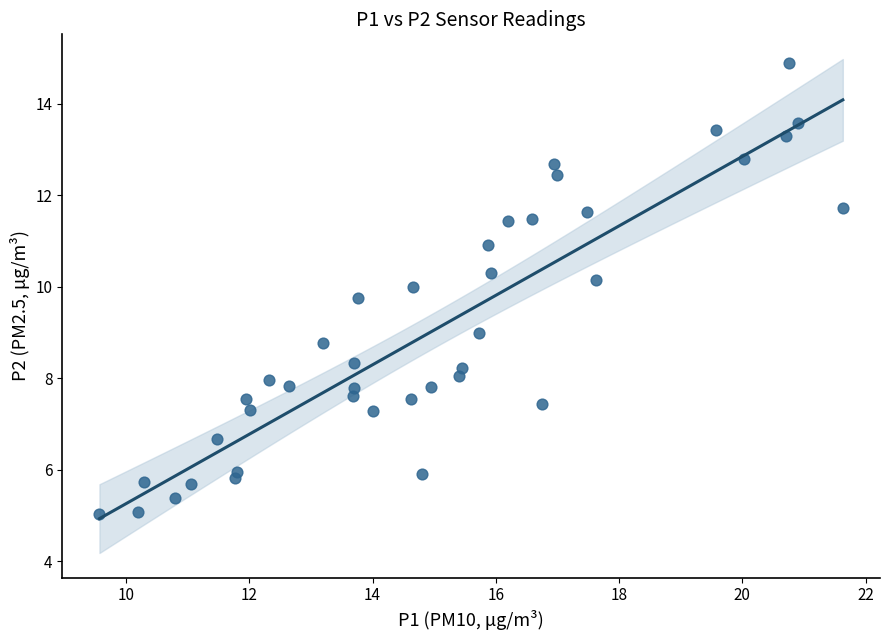

What is the range of X values (max minus min)?

12.1